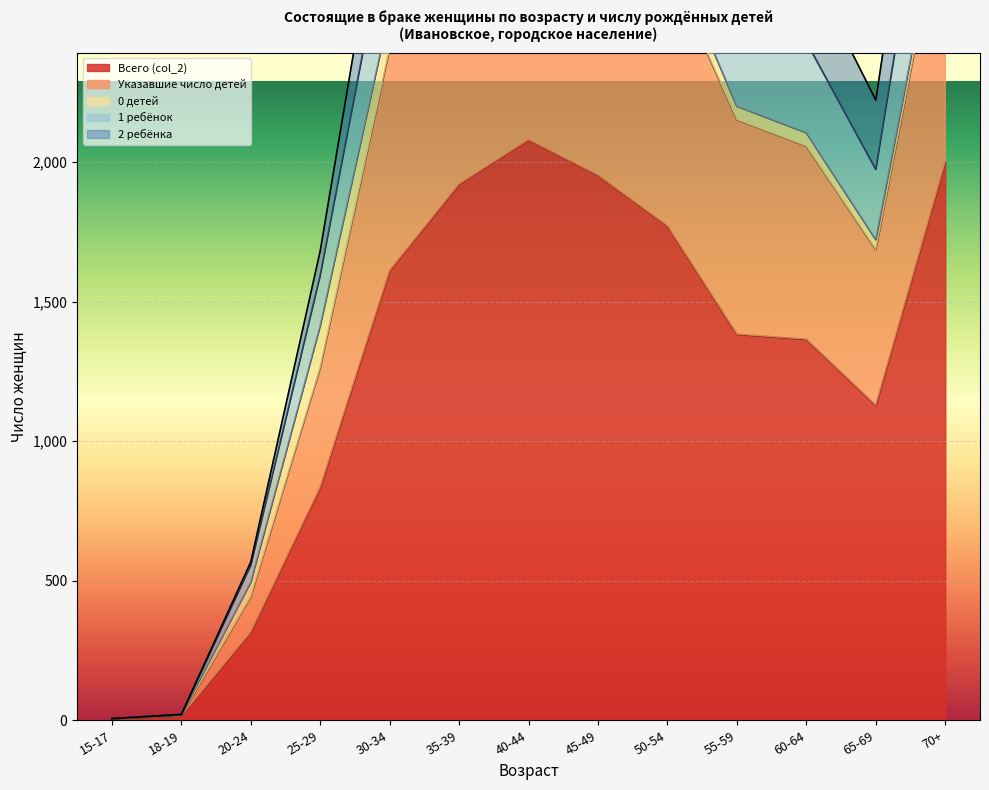

At which category does 1 ребёнок reach its first local valley?

65-69